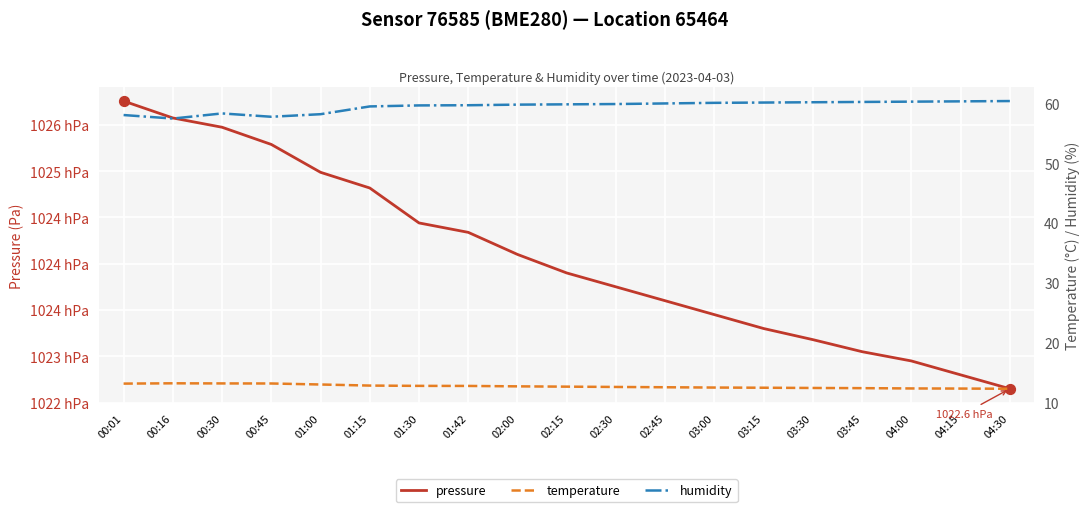

Which series reaches the minimum Y coordinate?

temperature